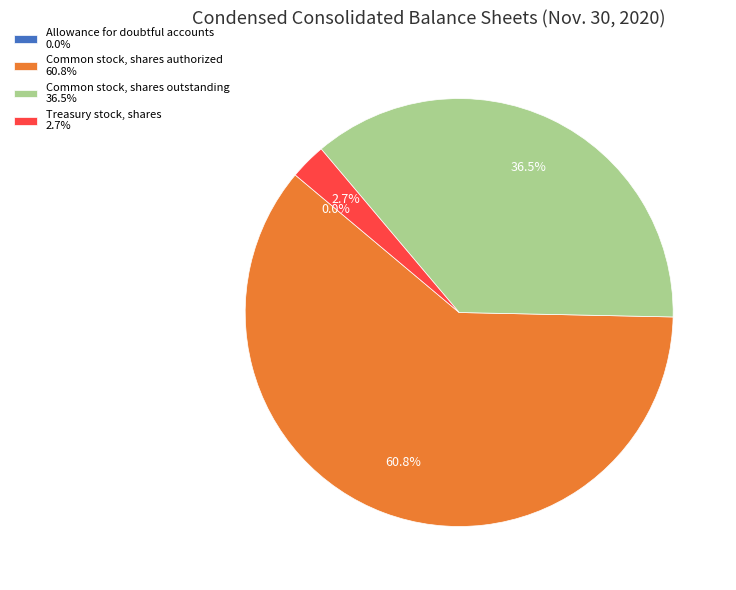

What is the ratio of the value at Common stock, shares authorized to the value at Common stock, shares outstanding?

1.7